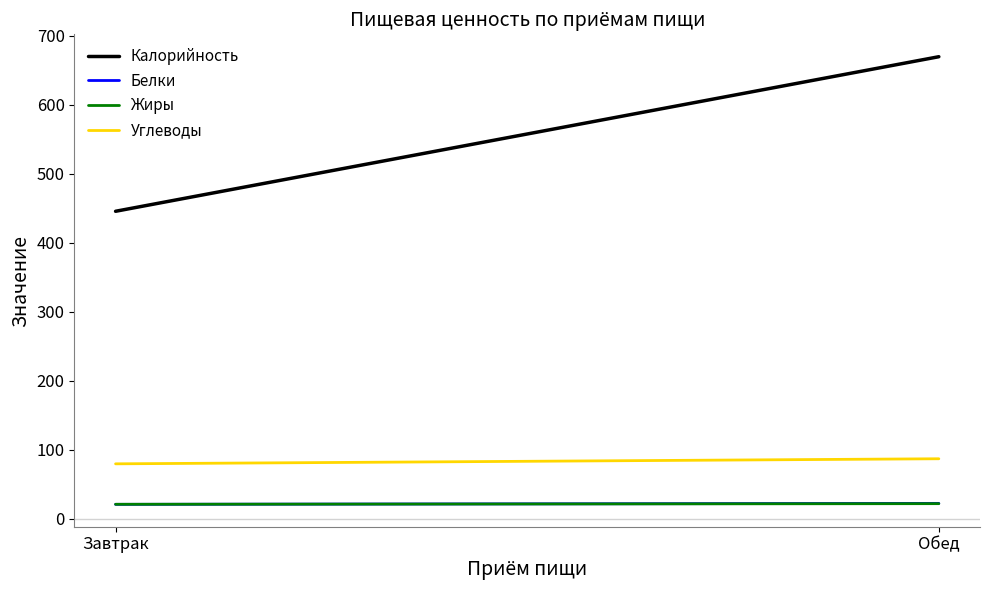

Where is Жиры nearest to the value 21?

Завтрак